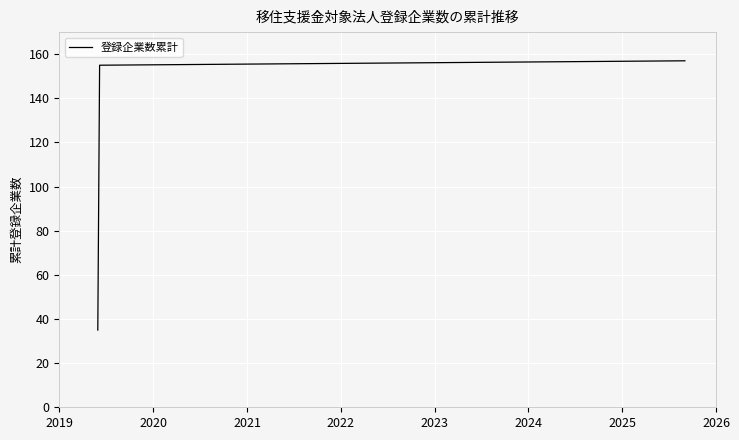

What is the average value?

116